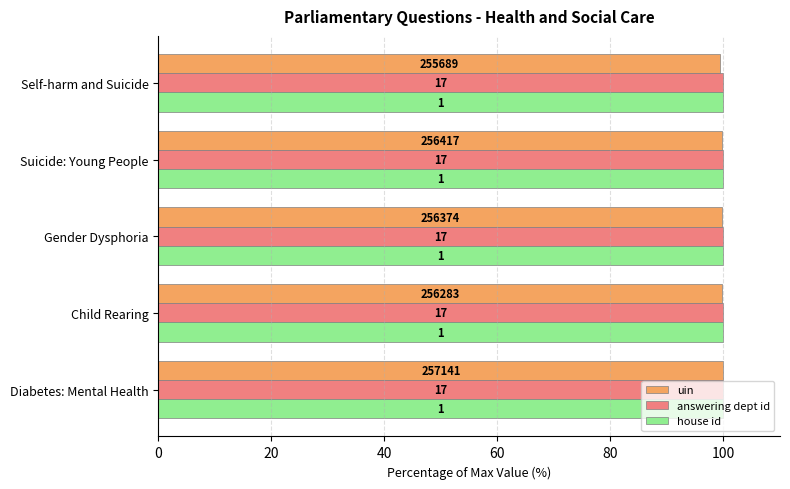

What is the lowest value of the uin series?

99.4